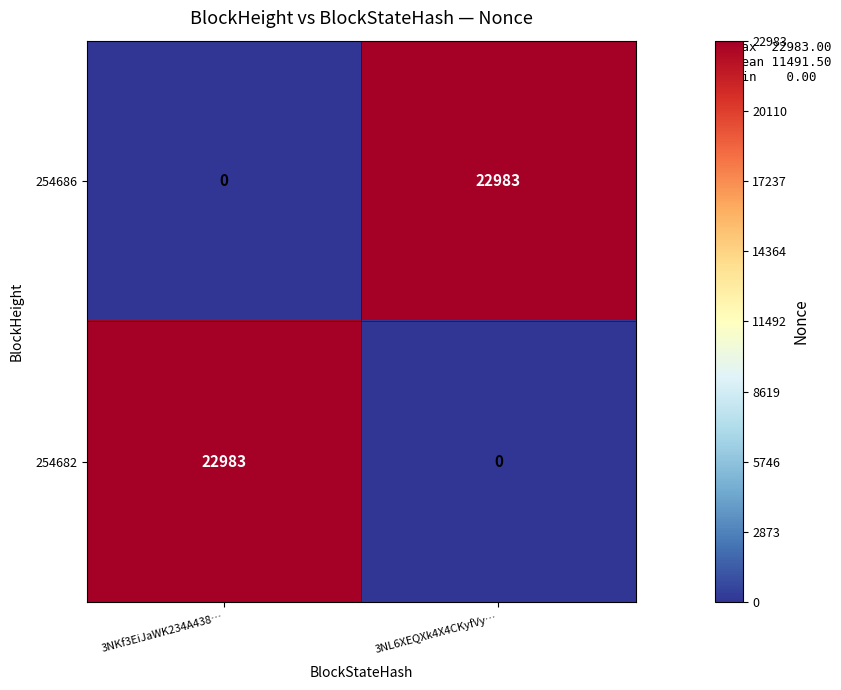

Reading left to right, what are all the values shown in this chart?

254686: 0	22983
254682: 22983	0